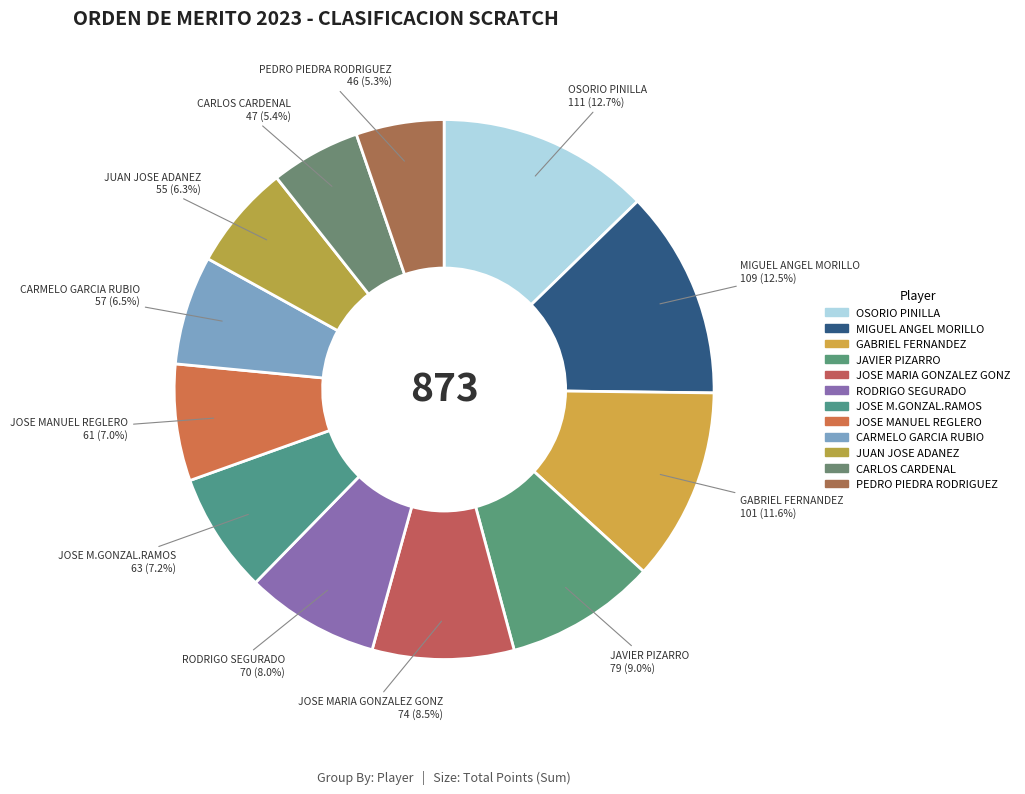

Approximately how many times larger is the value at JOSE MANUEL REGLERO compared to JOSE MARIA GONZALEZ GONZ?

0.8